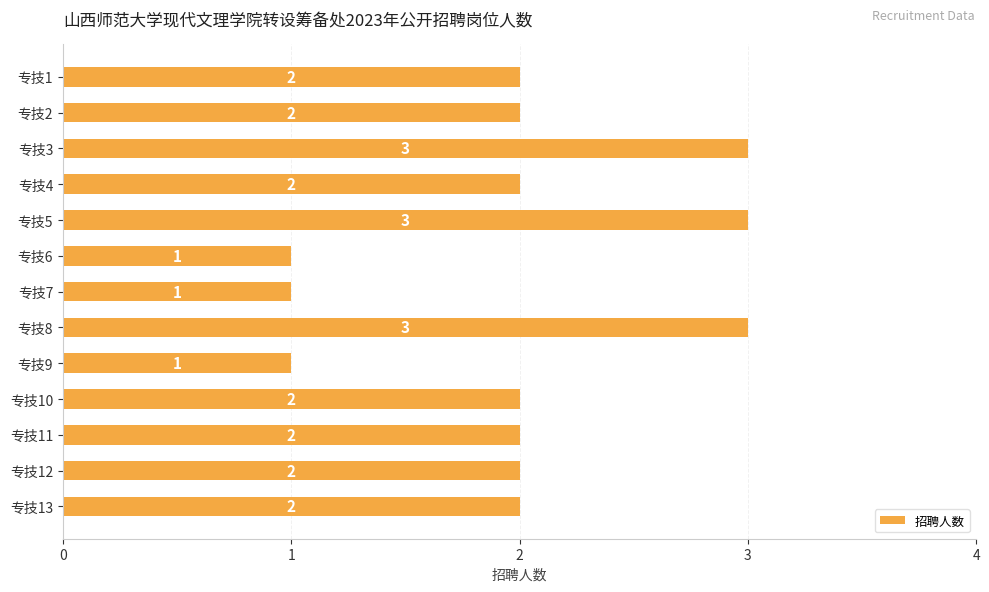

Count the values in the range 2 to 3.

10